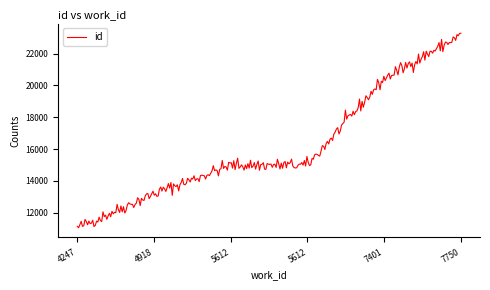

What is the difference between the maximum and minimum values?

12207.8